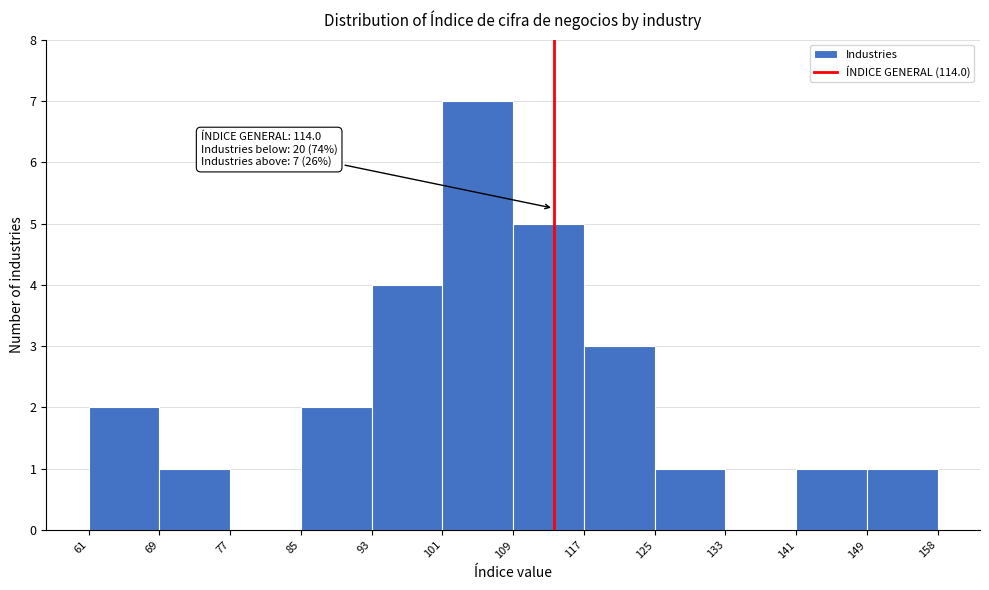

Which range on the x-axis has the tallest bar?

101 to 109